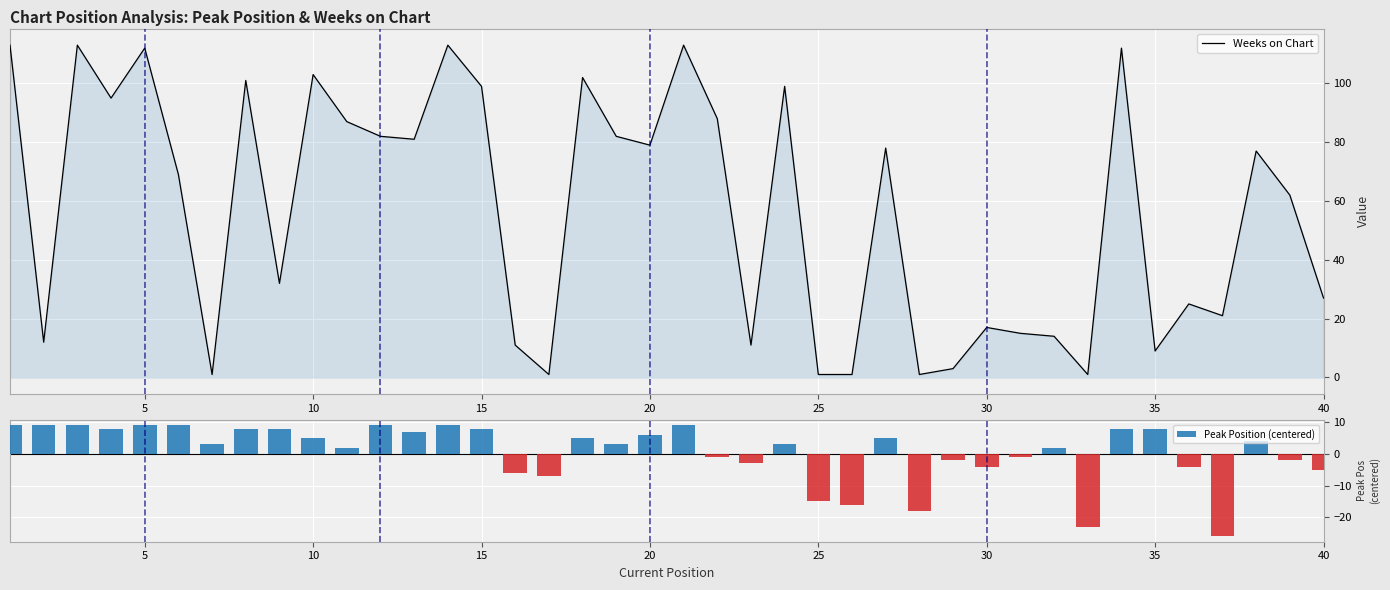

The value of Weeks on Chart at 35 is 16. True or false?

False